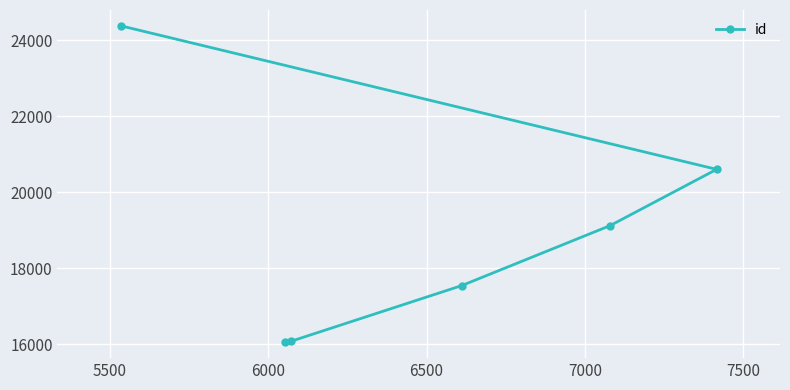

What is the sum of all values?

113771